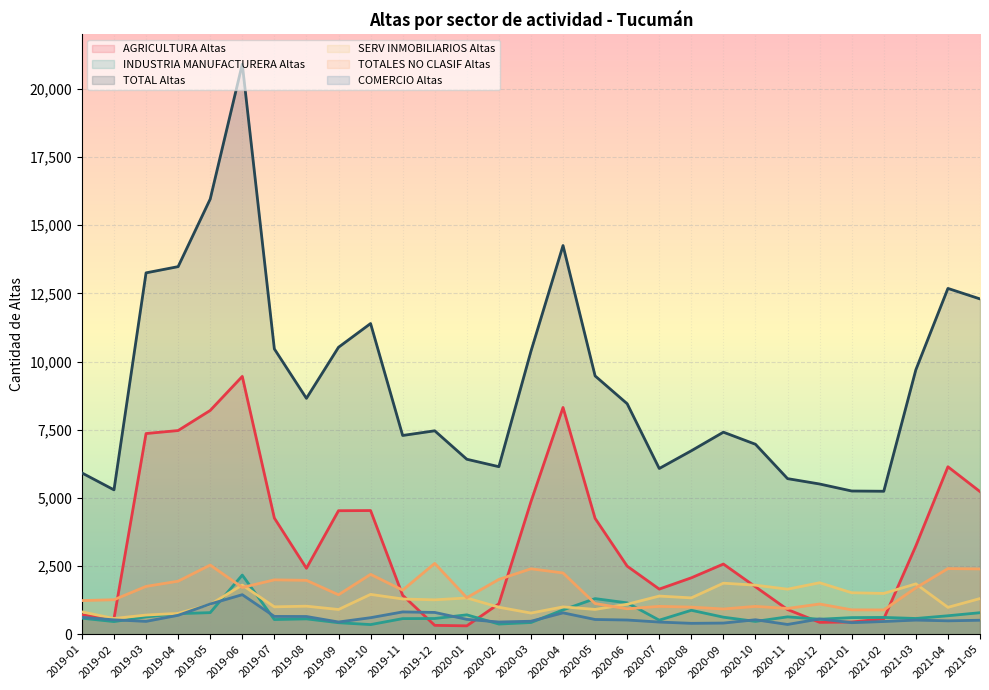

What is the sum of the SERV INMOBILIARIOS Altas values at 2020-05 and 2021-01?

2431